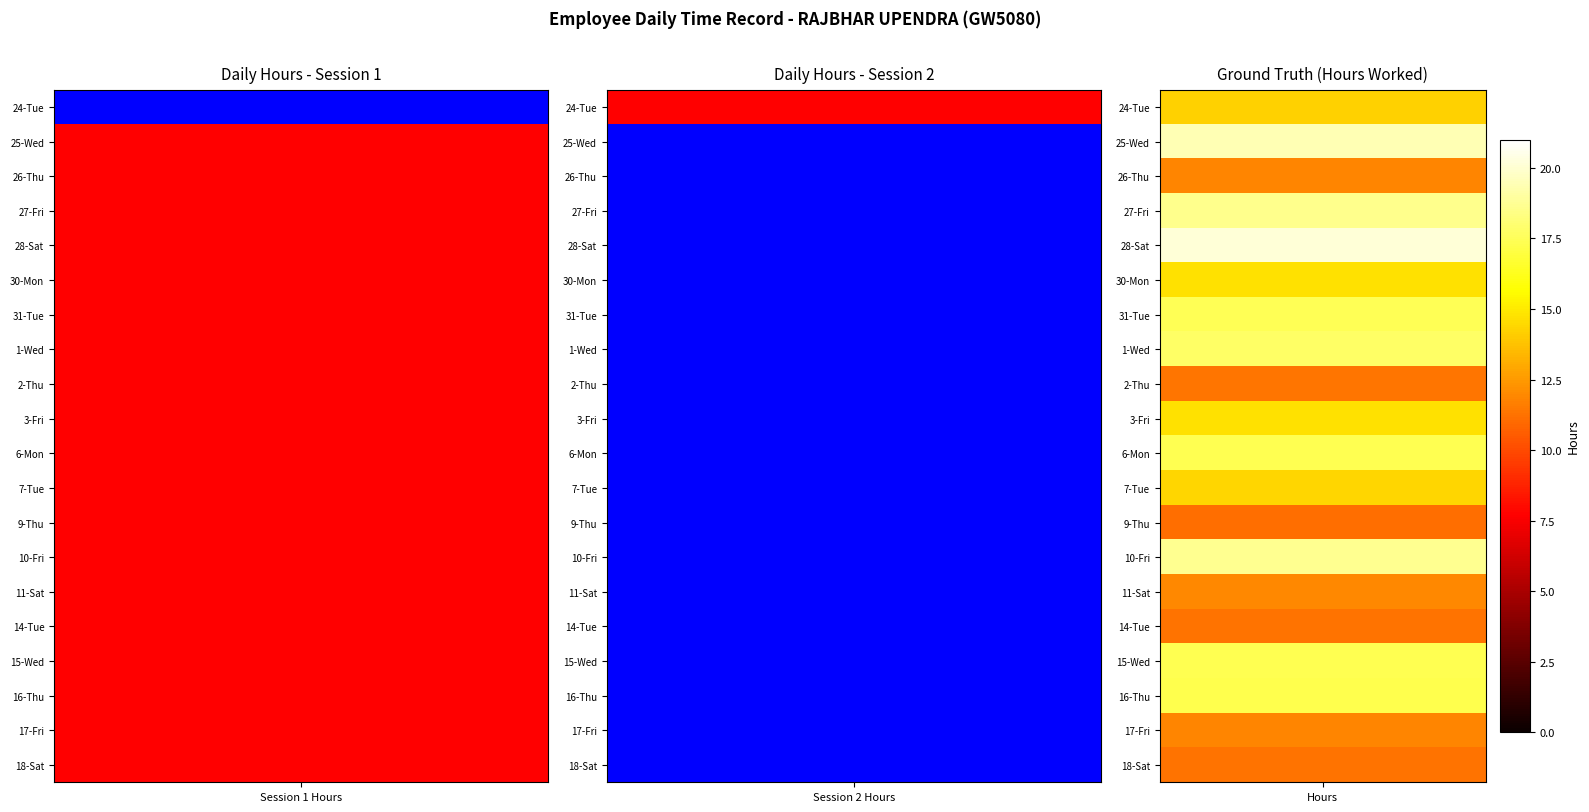

How many series are shown in this chart?

20